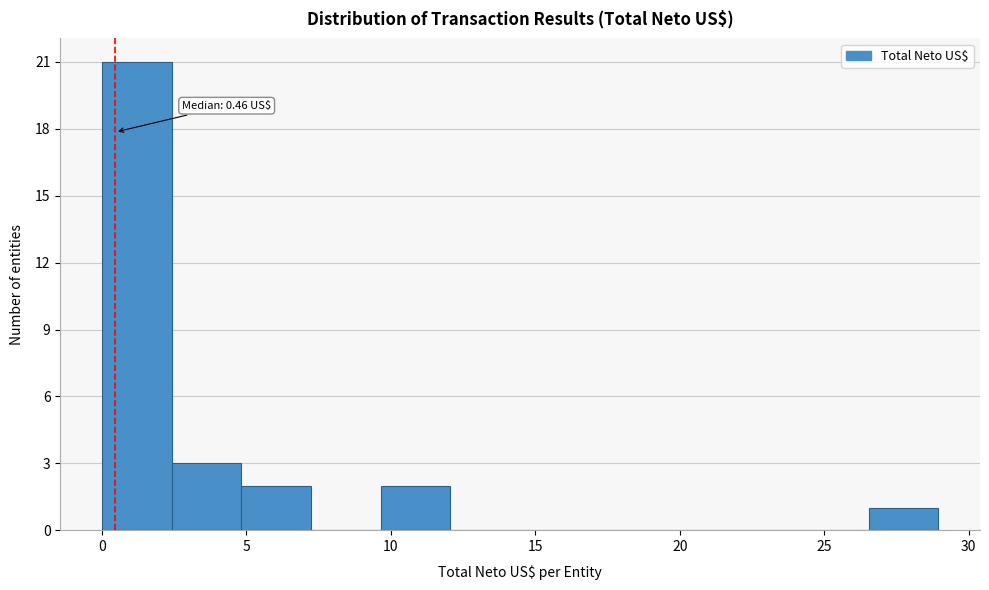

Over which range of the x-axis is the bar tallest?

0.0 to 2.5